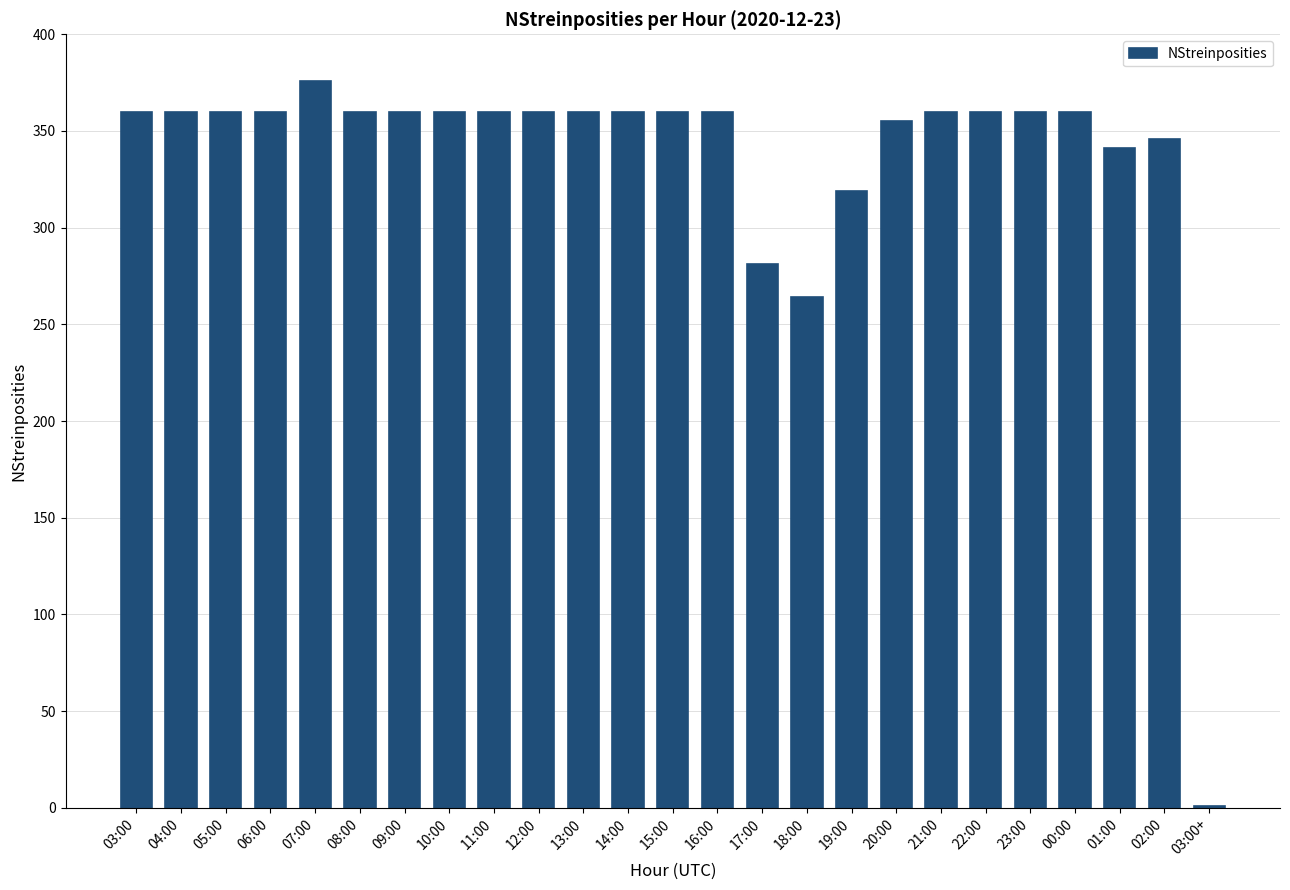

The value at 02:00 is 346. True or false?

True